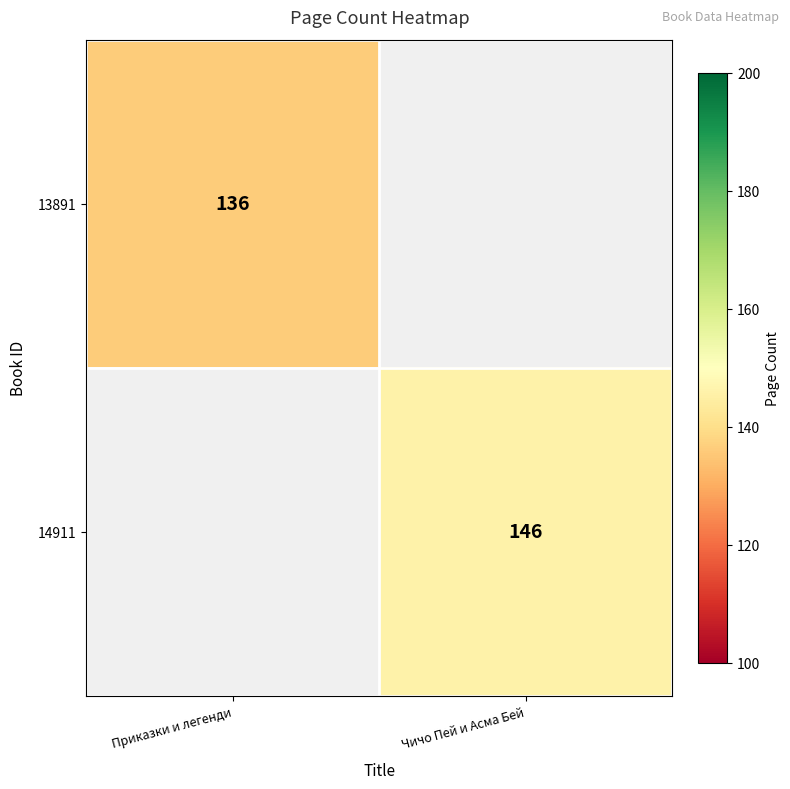

Is the value of 14911 at Чичо Пей и Асма Бей greater than the value of 13891 at Приказки и легенди?

Yes